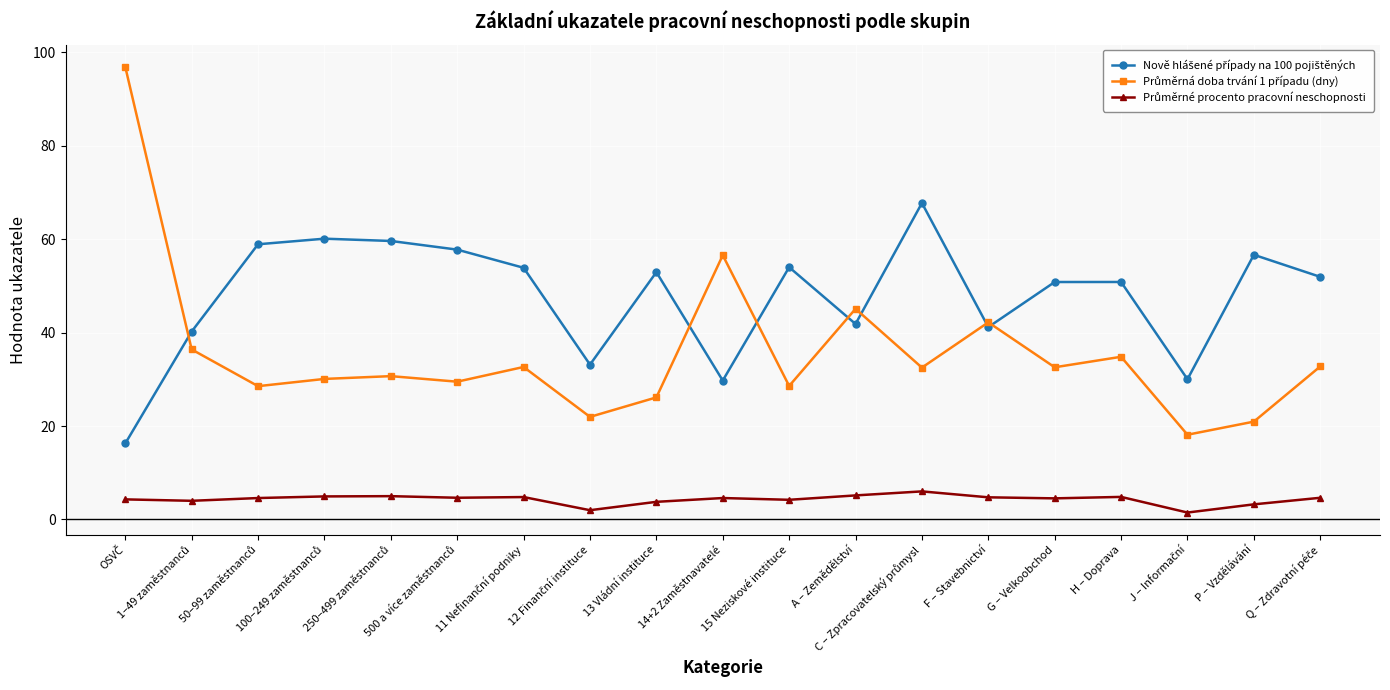

True or false: Nově hlášené případy na 100 pojištěných and Průměrné procento pracovní neschopnosti intersect in this chart.

False